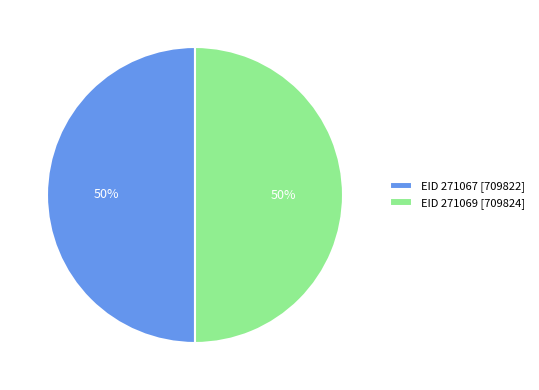

What is the ratio of the value at EID 271067 [709822] to the value at EID 271069 [709824]?

1.0